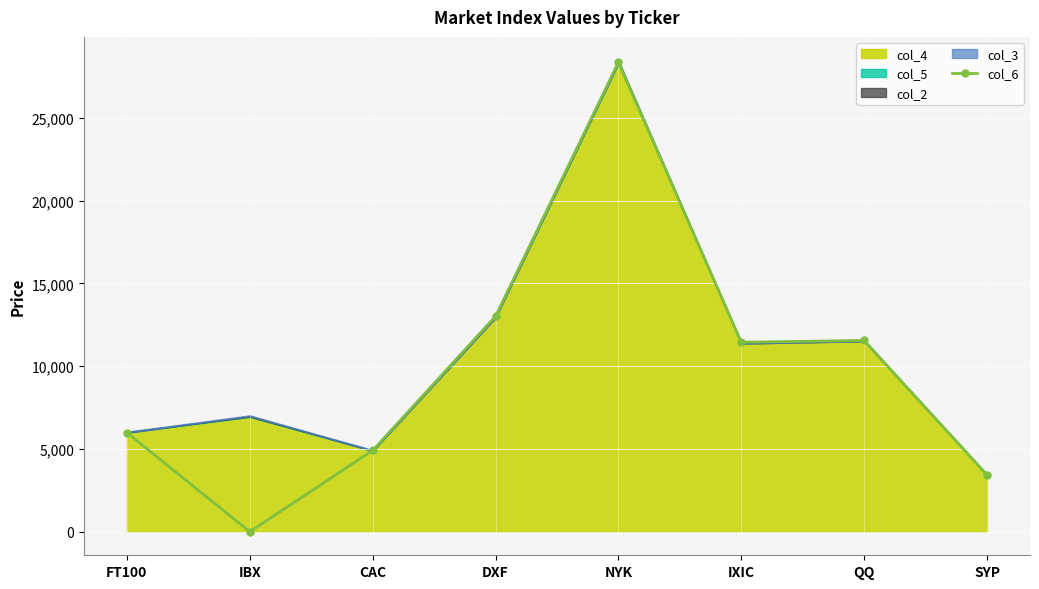

The value at NYK is 41222. True or false?

False